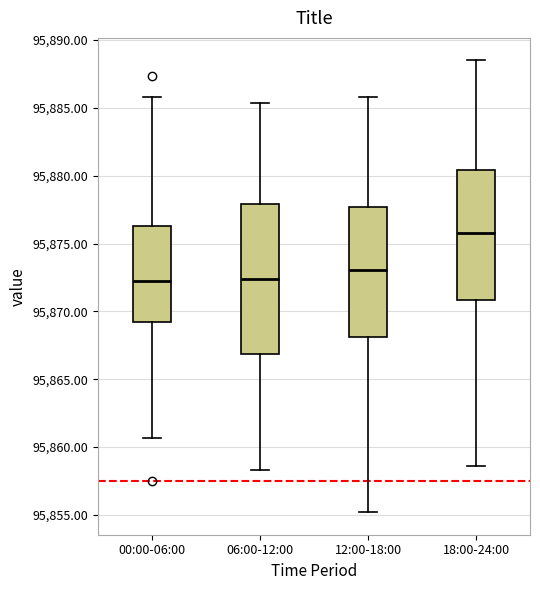

Which box is the tallest, from its lower edge to its upper edge?

06:00-12:00